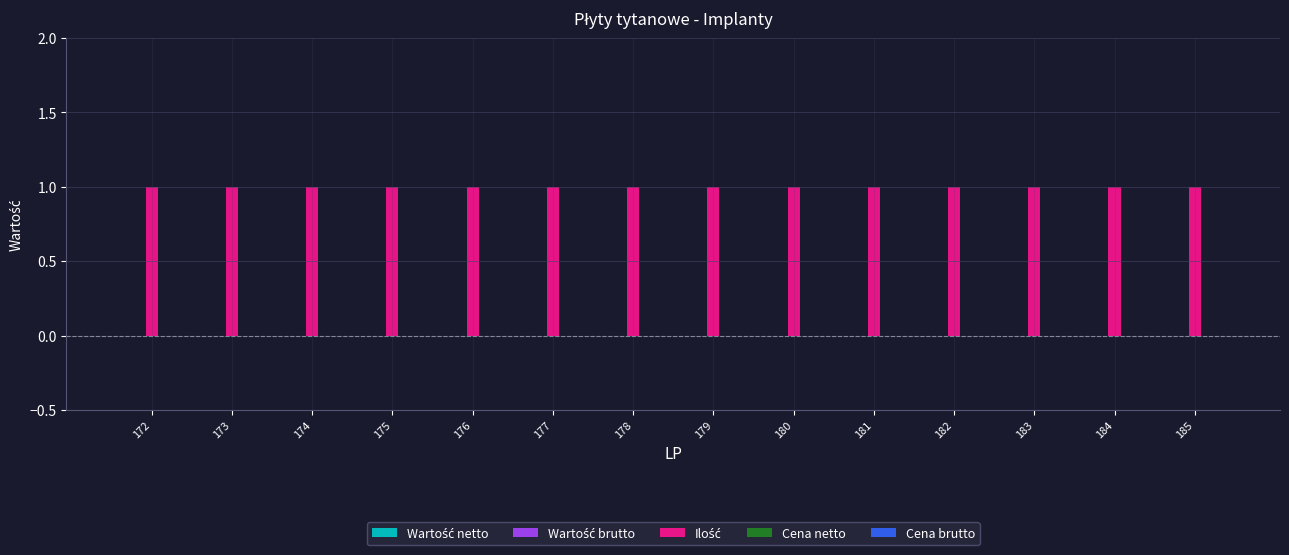

How many bars are there in total?

70